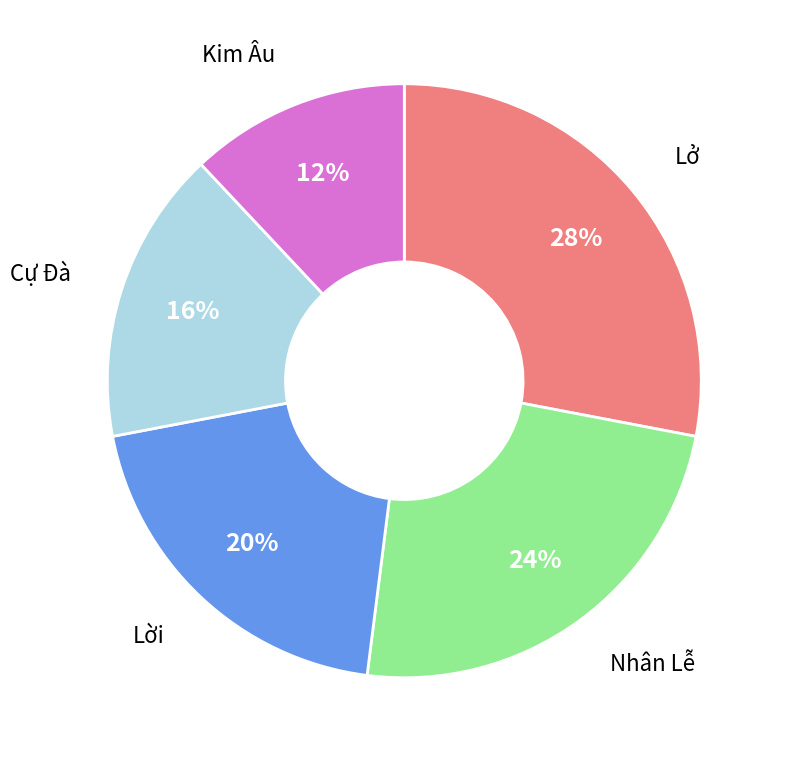

Is there any slice that represents more than half of the pie?

No